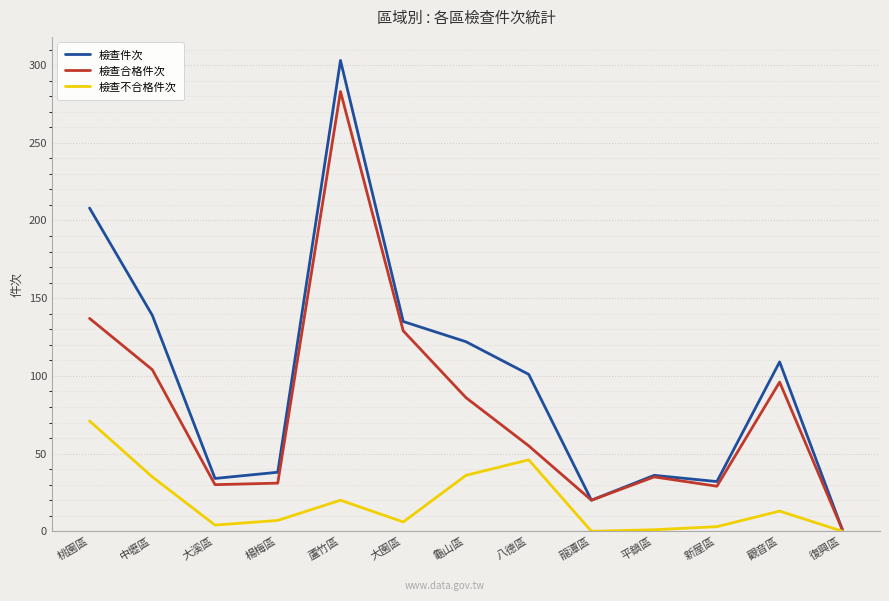

How many interior local peaks does the 檢查合格件次 series have?

3